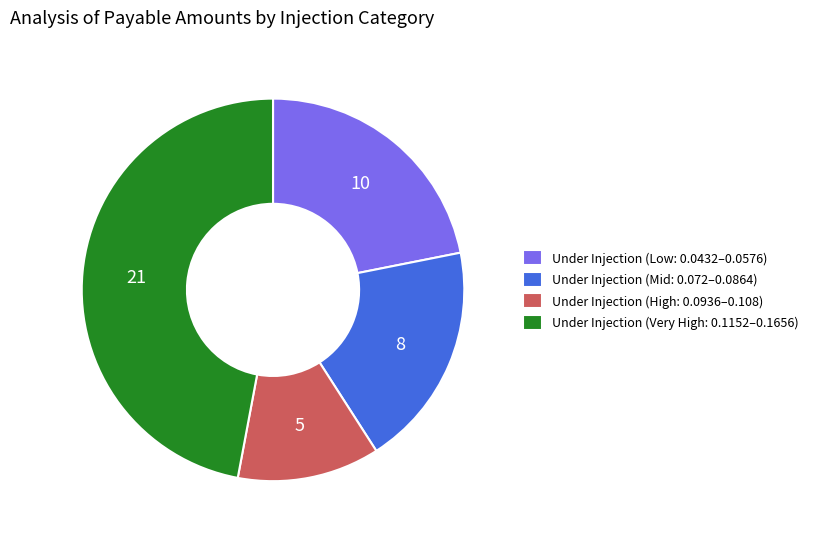

Do Under Injection (Mid: 0.072–0.0864) and Under Injection (Low: 0.0432–0.0576) together represent more than half of the pie?

No